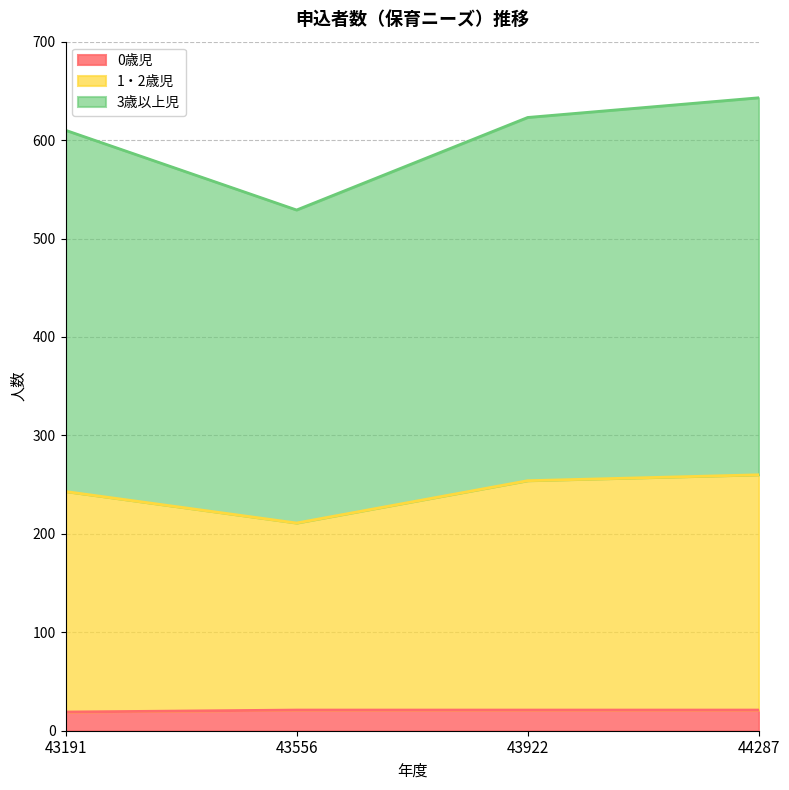

How many data points in 3歳以上児 are above 623?

1